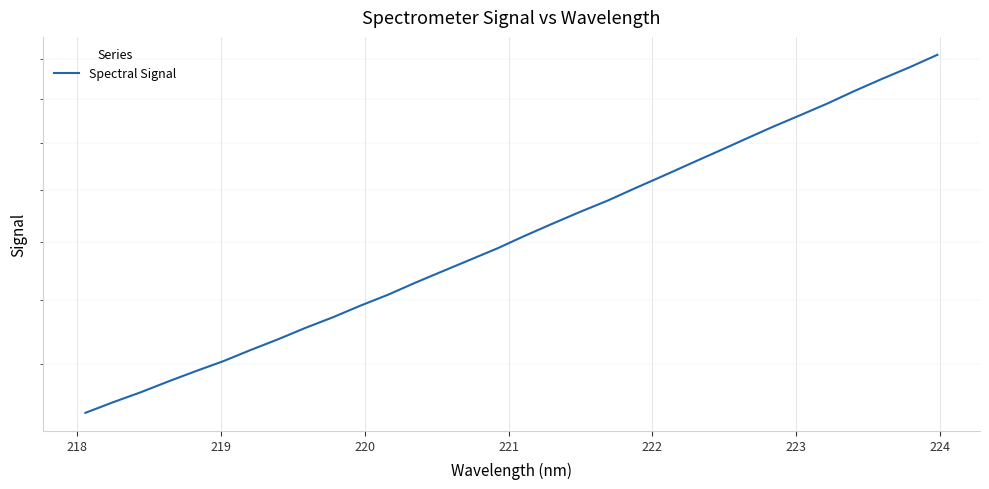

True or false: there are more than 2 points higher than both neighbors.

False